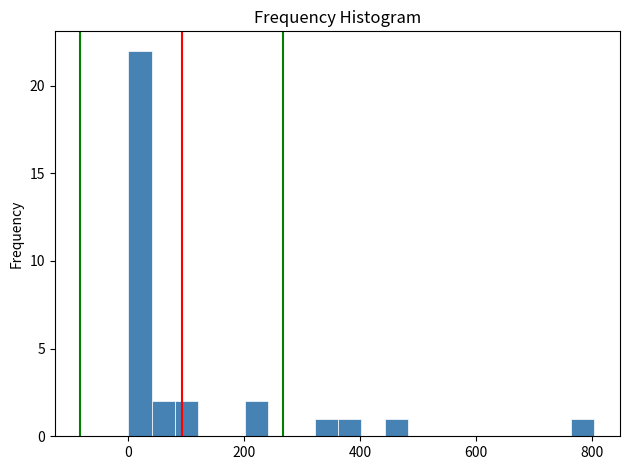

Around what value on the x-axis is the tallest bar? Give the approximate position of its centre, as read against the axis.

20